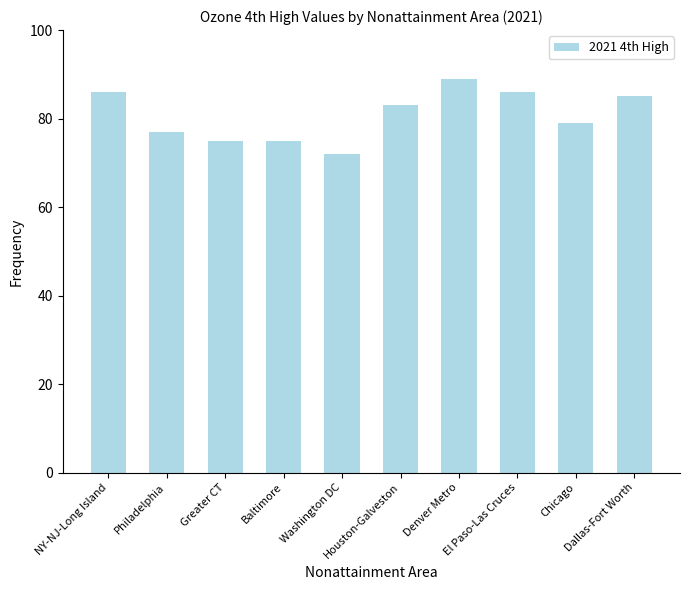

Reading left to right, list all the values displayed in this chart.

86	77	75	75	72	83	89	86	79	85